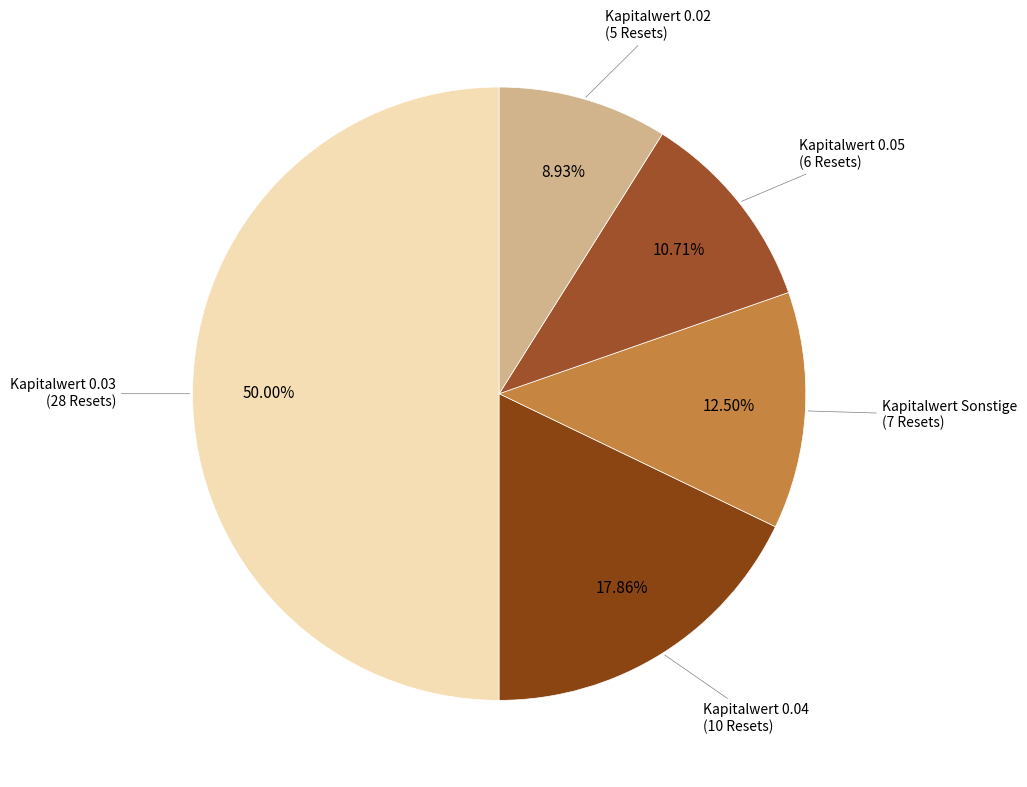

How many segments does this pie chart have?

5